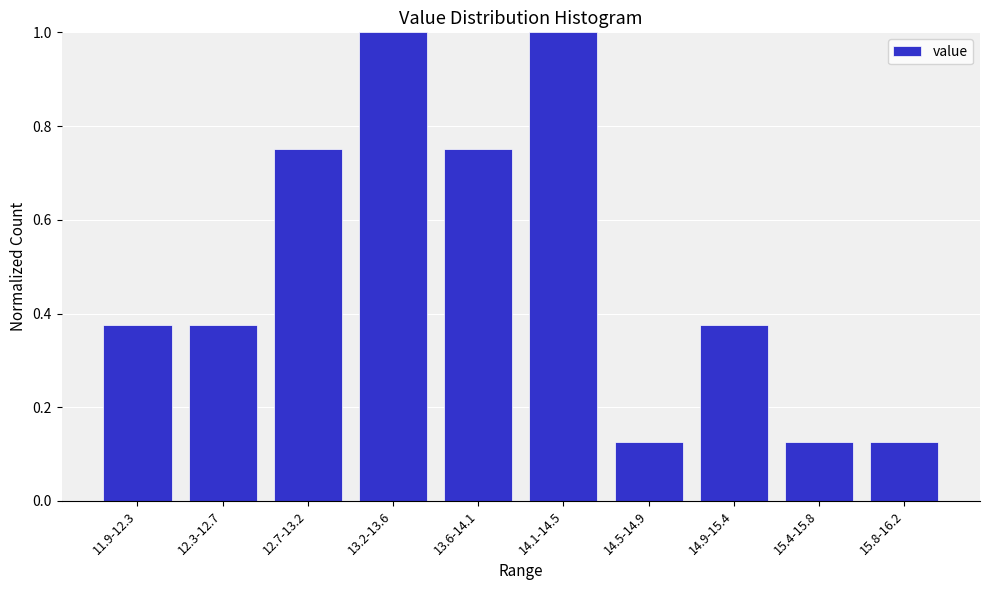

What is the difference between the values at 14.1-14.5 and 14.9-15.4?

0.6